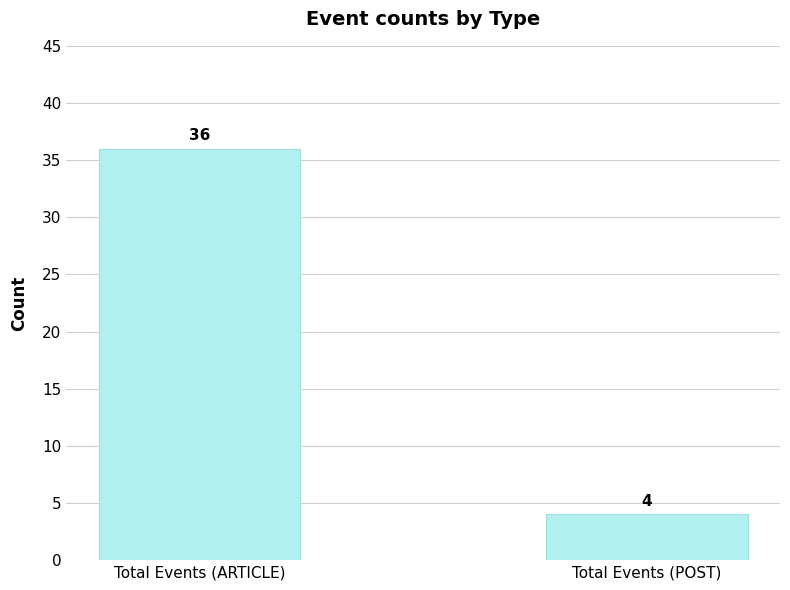

Read the value at Total Events (POST).

4